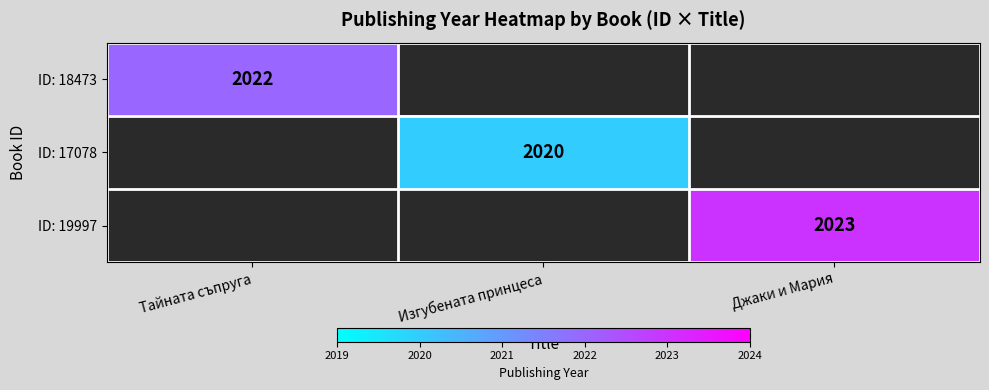

True or false: ID: 18473 has a value of 2022 at Тайната съпруга.

True